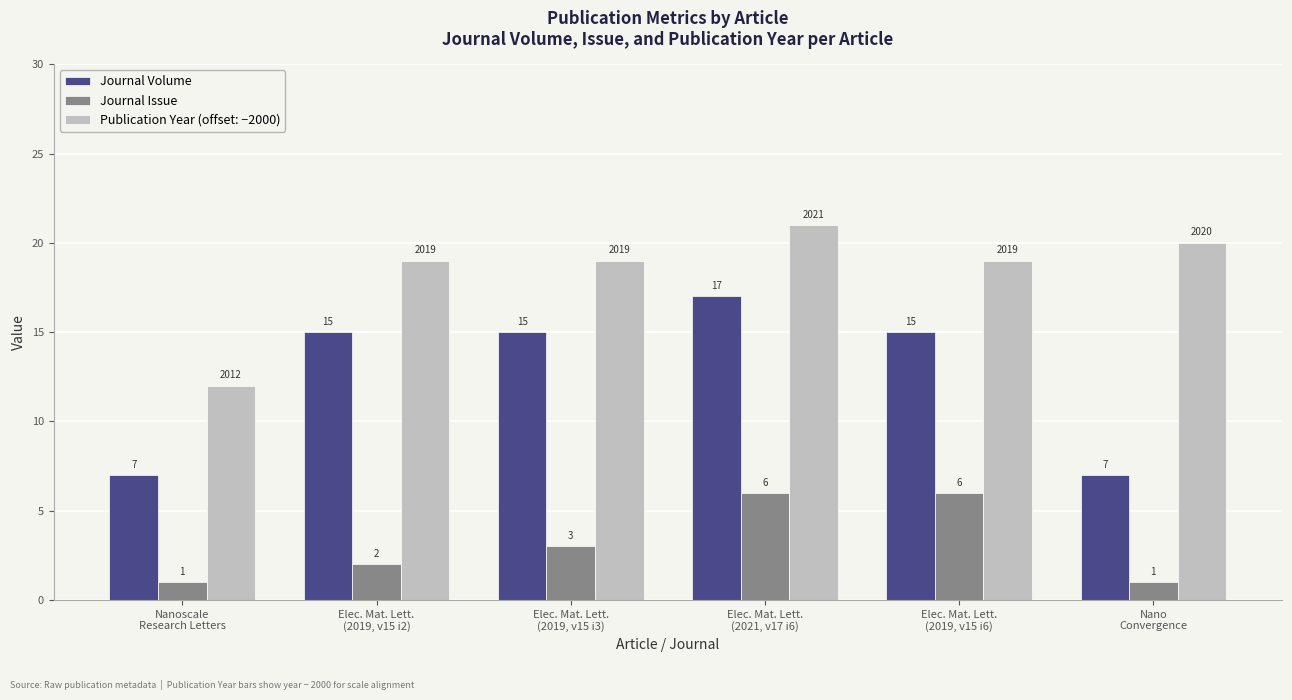

List the series in order of their overall mean, lowest first.

Journal Issue, Journal Volume, Publication Year (offset: −2000)